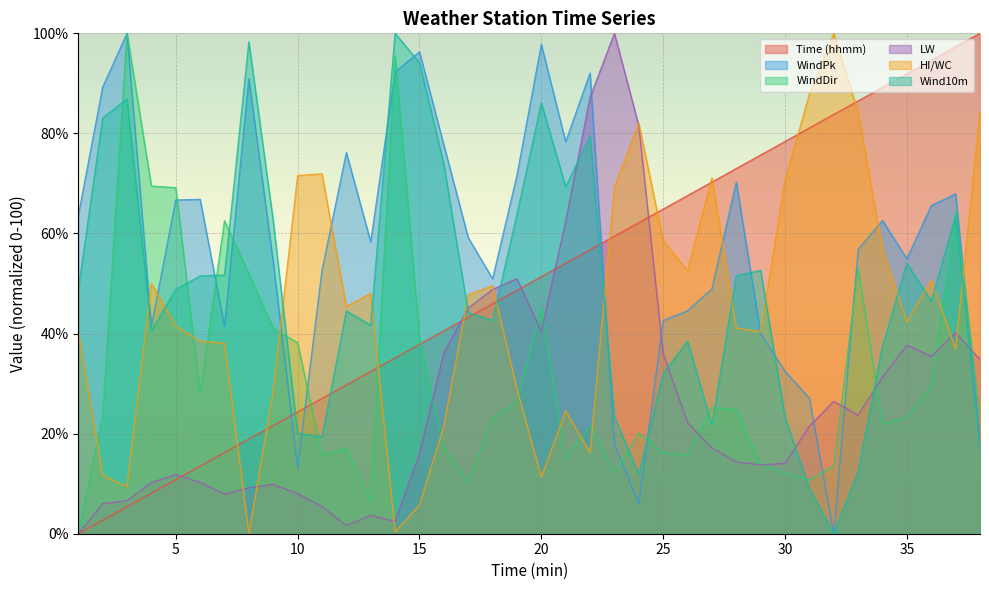

What is the value of the HI/WC point at the 33rd from the left?

84.2